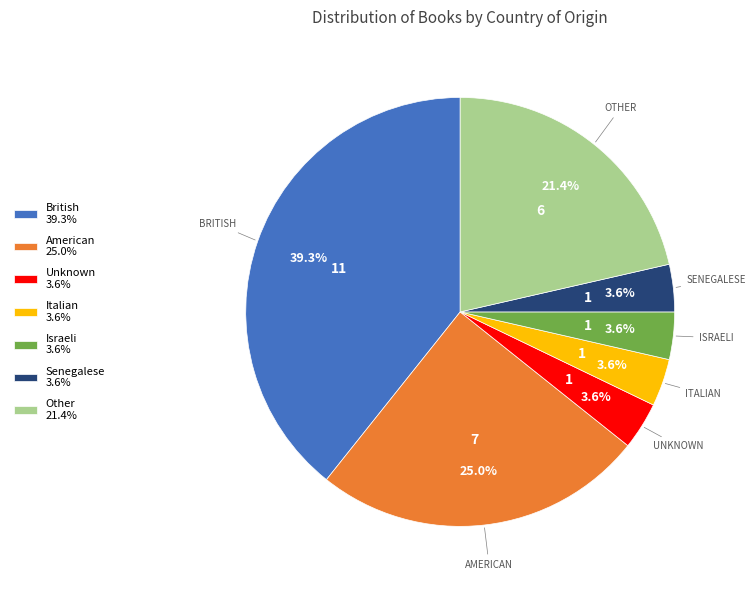

Combined, do Other 21.4% and Italian 3.6% account for over 50%?

No